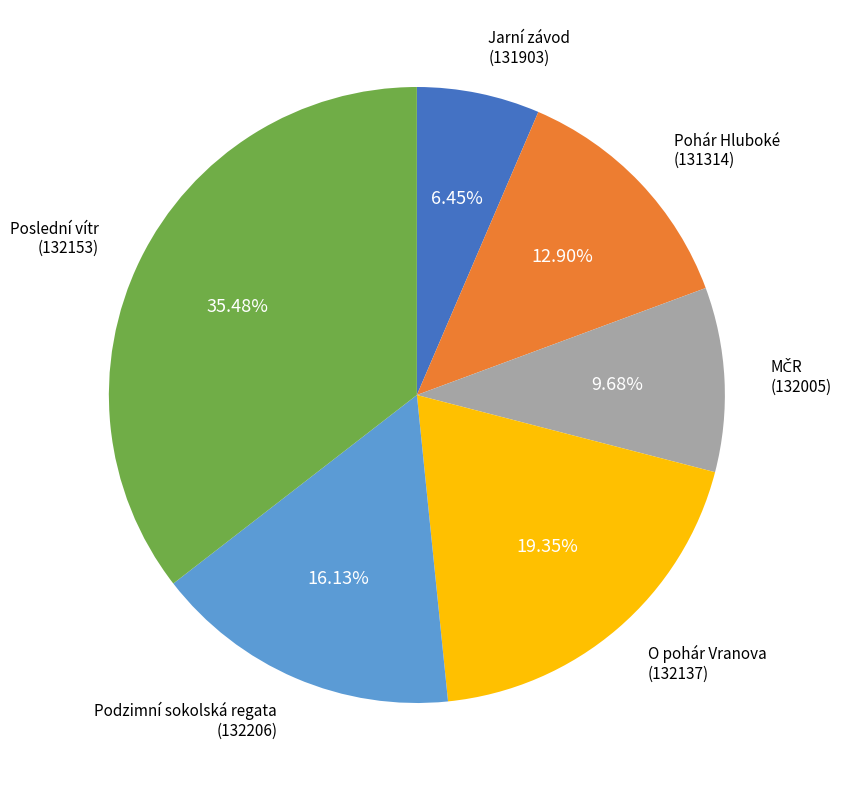

Does any single category account for the majority?

No